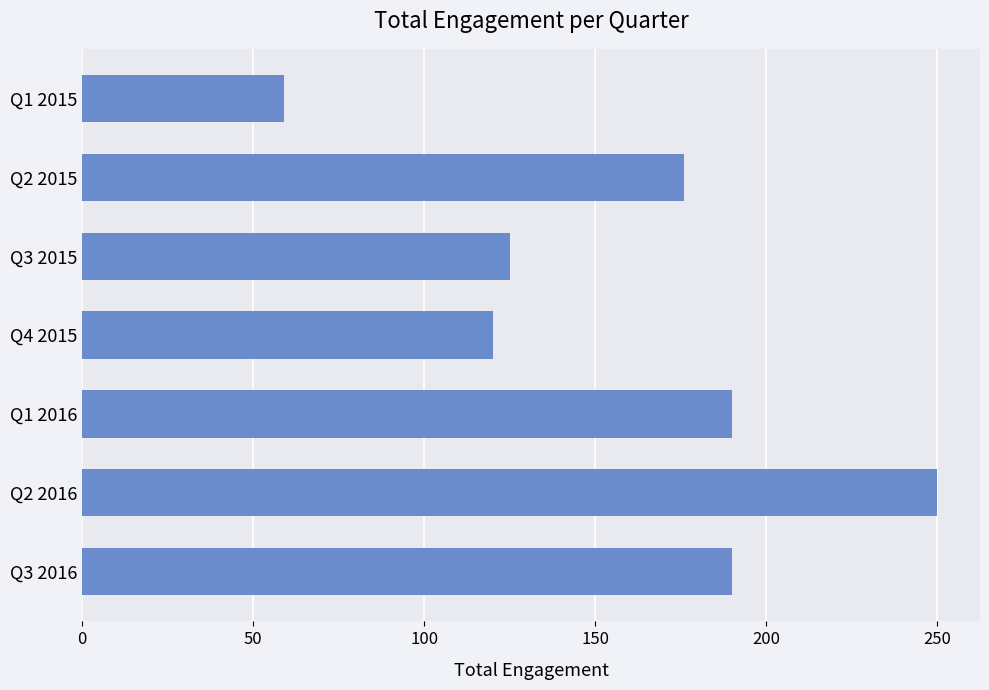

What is the change in value from Q1 2015 to Q3 2015?

+66